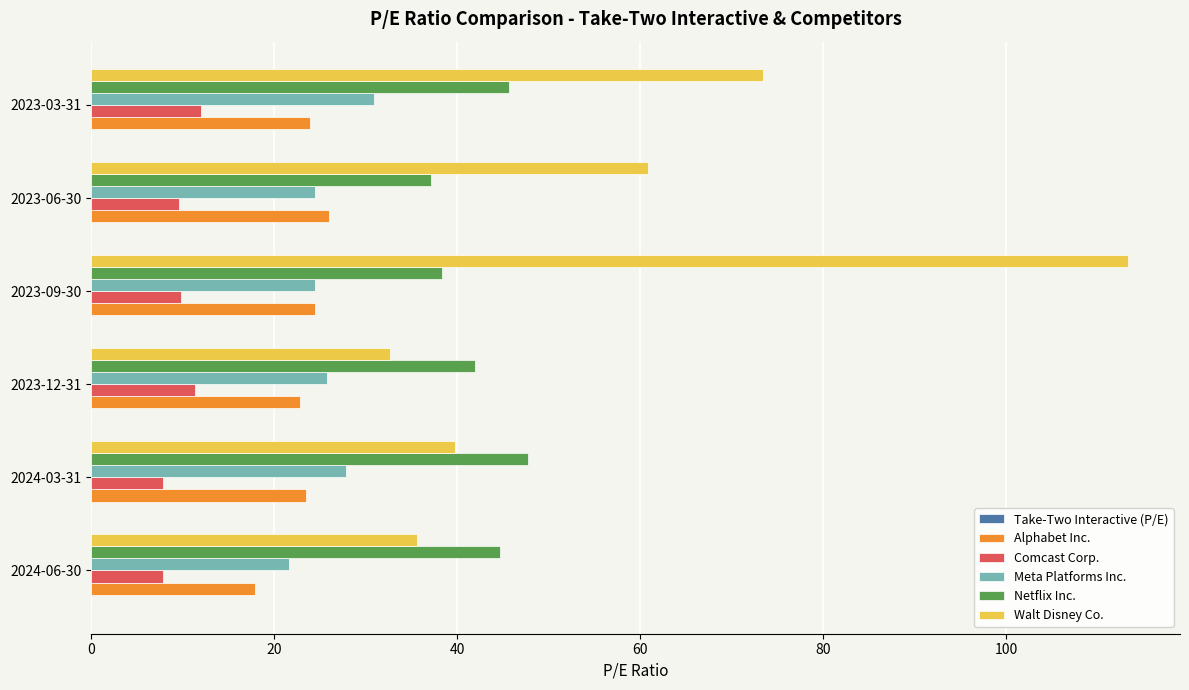

Between 2024-06-30 and 2023-09-30, which series saw the biggest shift?

Walt Disney Co.